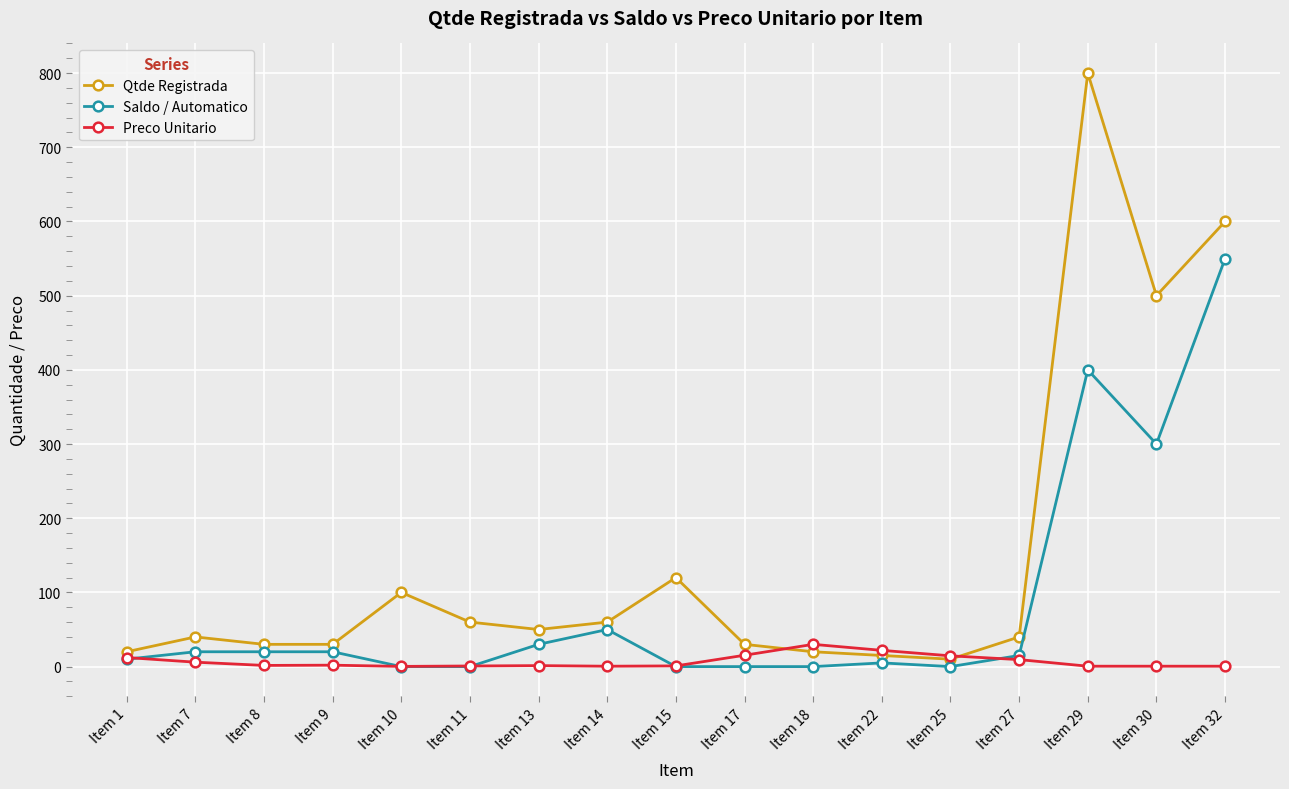

How many series are shown in this chart?

3